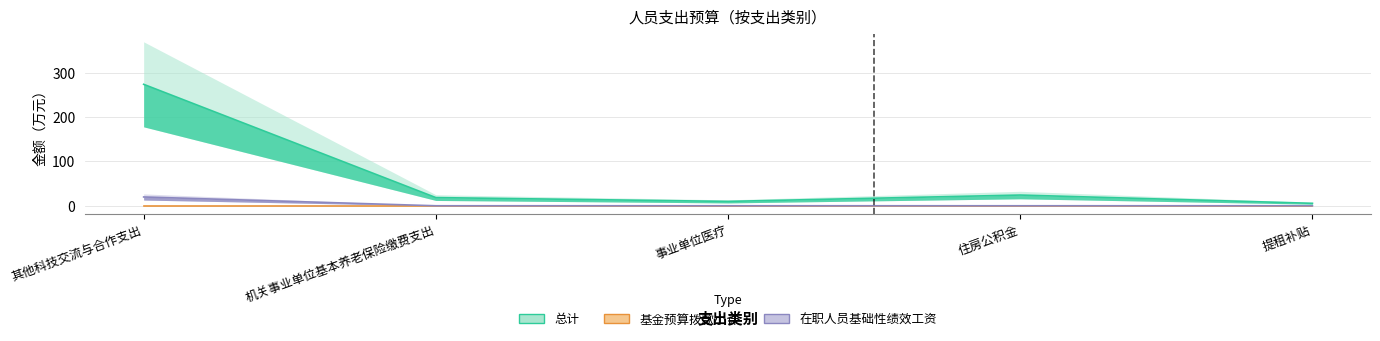

What is the label of the 1st point from the right?

提租补贴